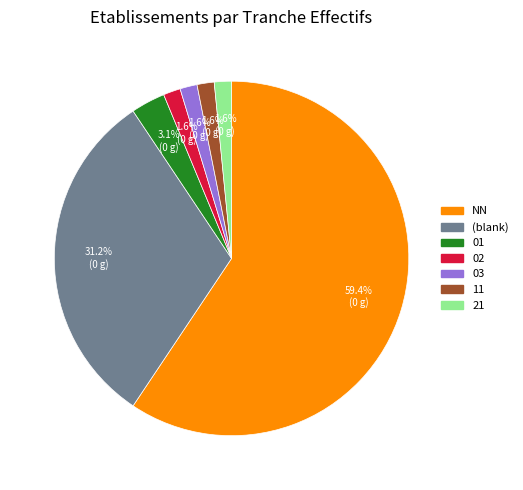

Does any single category account for the majority?

Yes